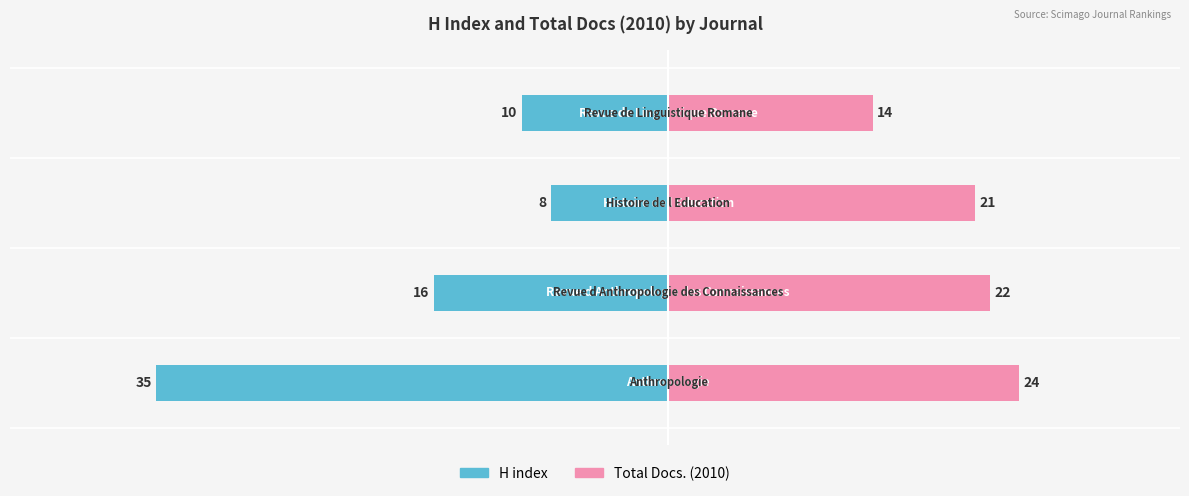

What is the value of the Total Docs. (2010) bar at the 2nd from the left?

22